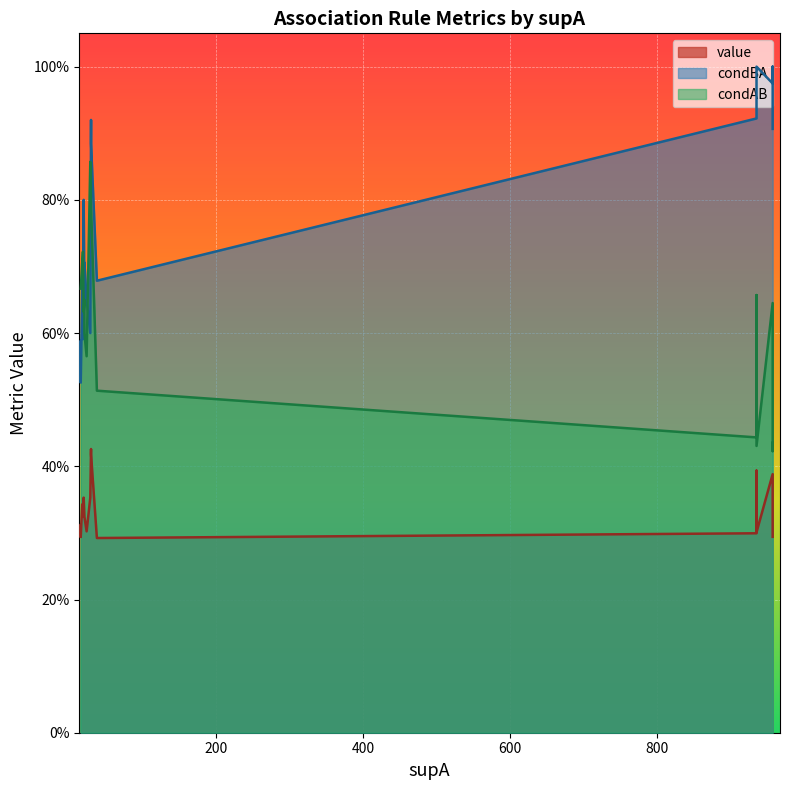

True or false: condBA and value cross at least once.

False